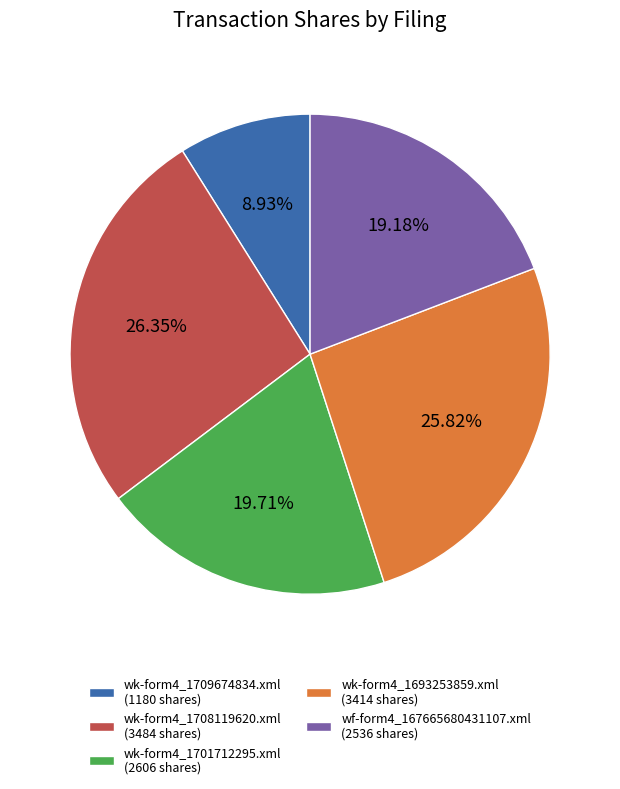

To the nearest percent, what percentage of the pie is wf-form4_167665680431107.xml?

19%